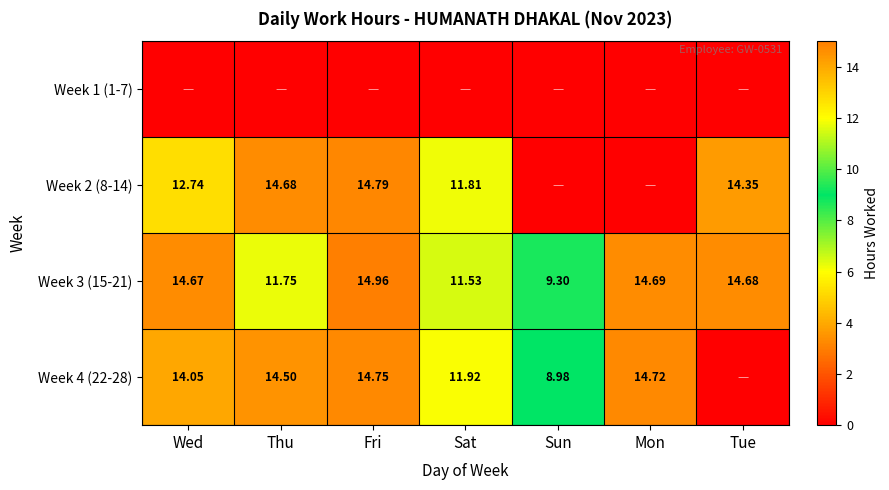

At which category is the sum across all series the highest?

Fri